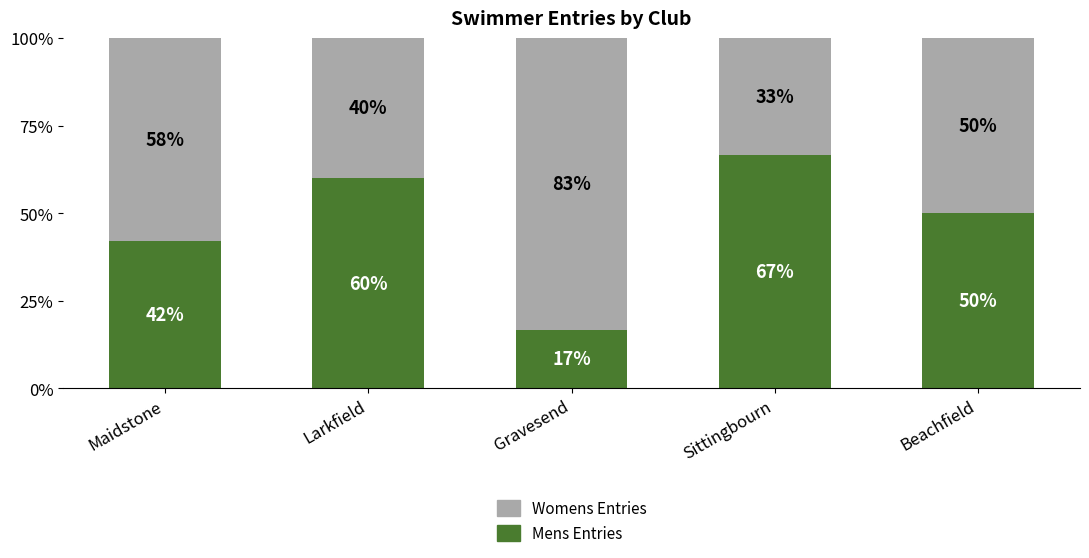

What is the total value across all series at Larkfield?

100.0